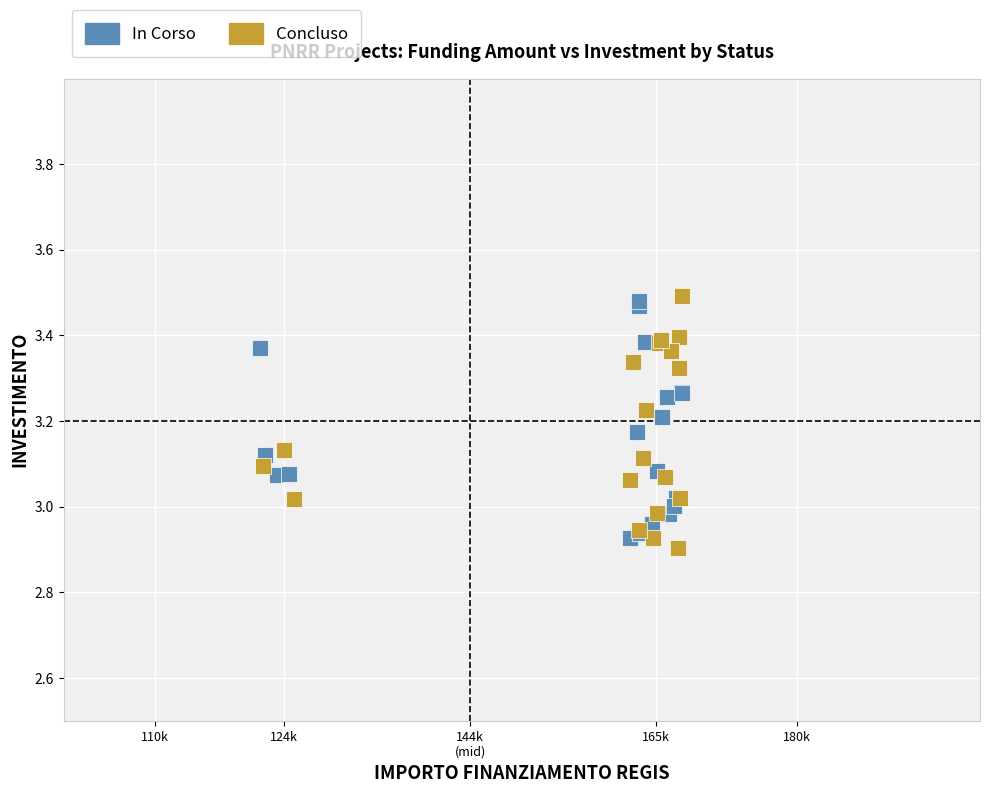

What are all the series names shown in the legend?

In Corso, Concluso